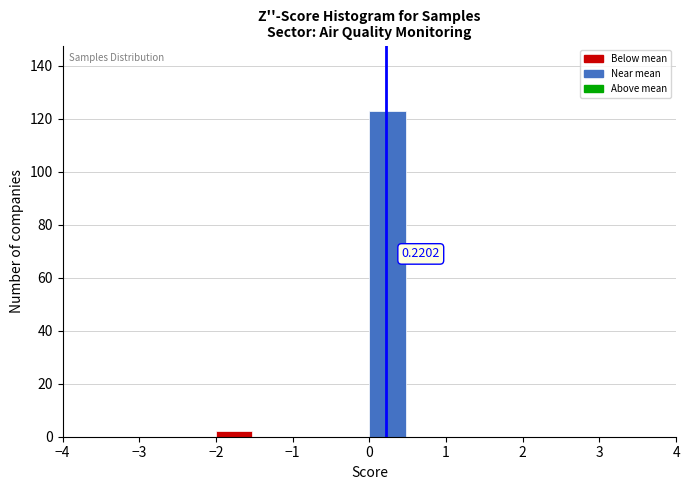

Over which range of the x-axis is the bar tallest?

0.0 to 0.5